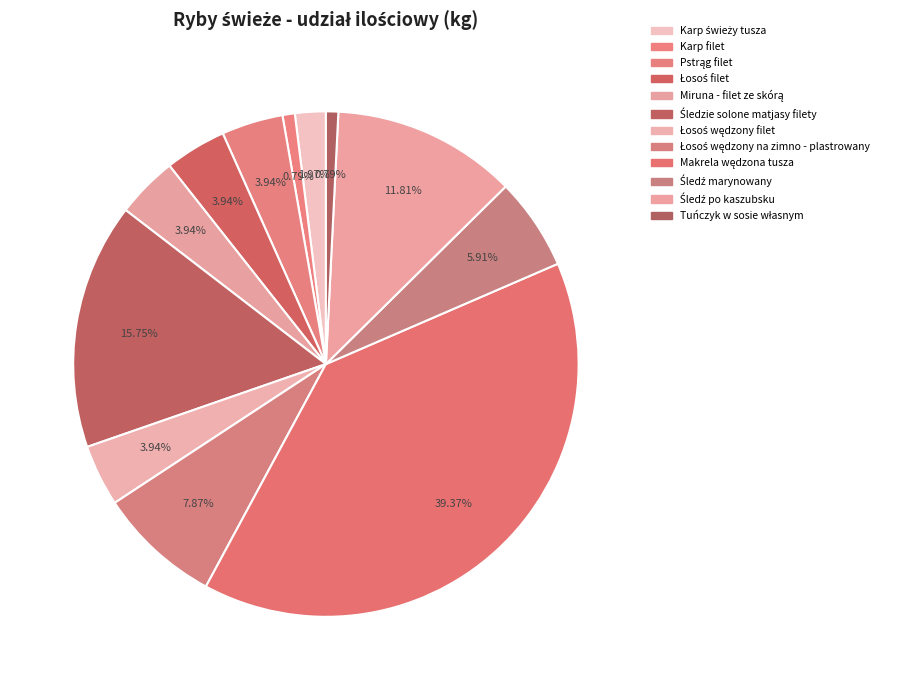

To the nearest percent, what is the average slice percentage?

8%